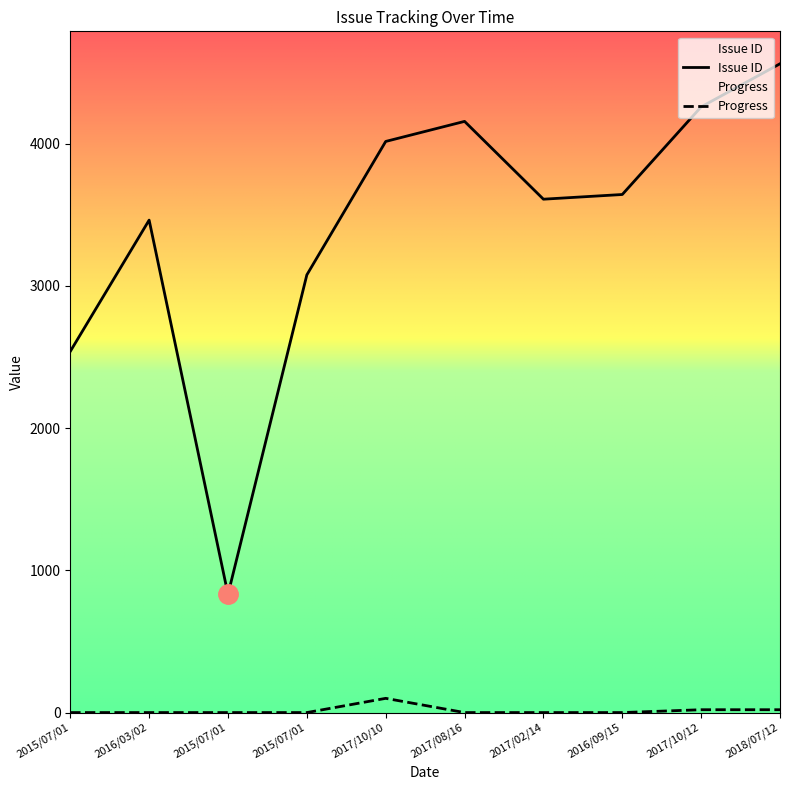

True or false: Issue ID has a value of 1338 at 2016/09/15.

False